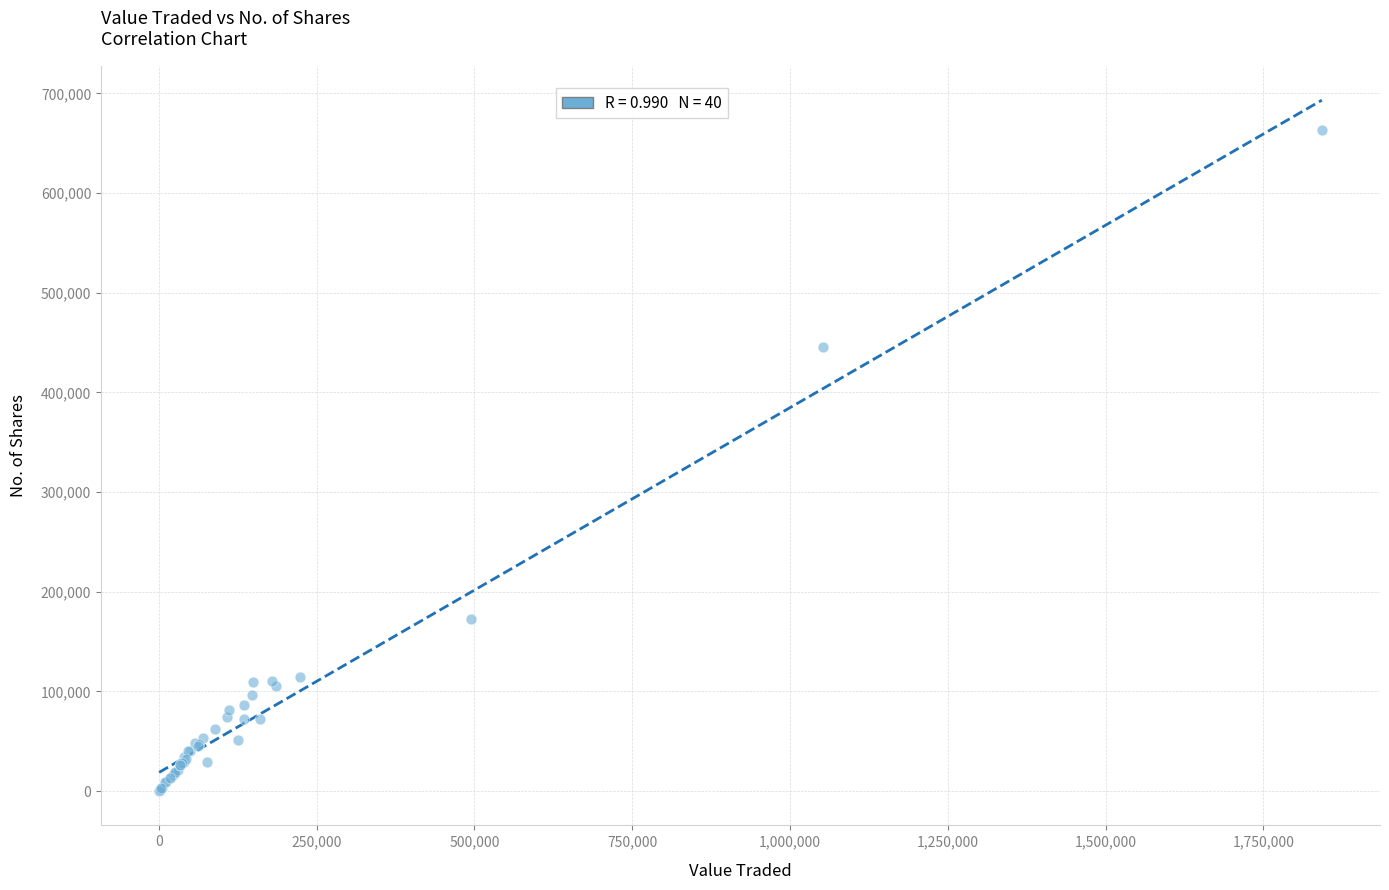

What Y value in the scatter plot is closest to 331723?

445548